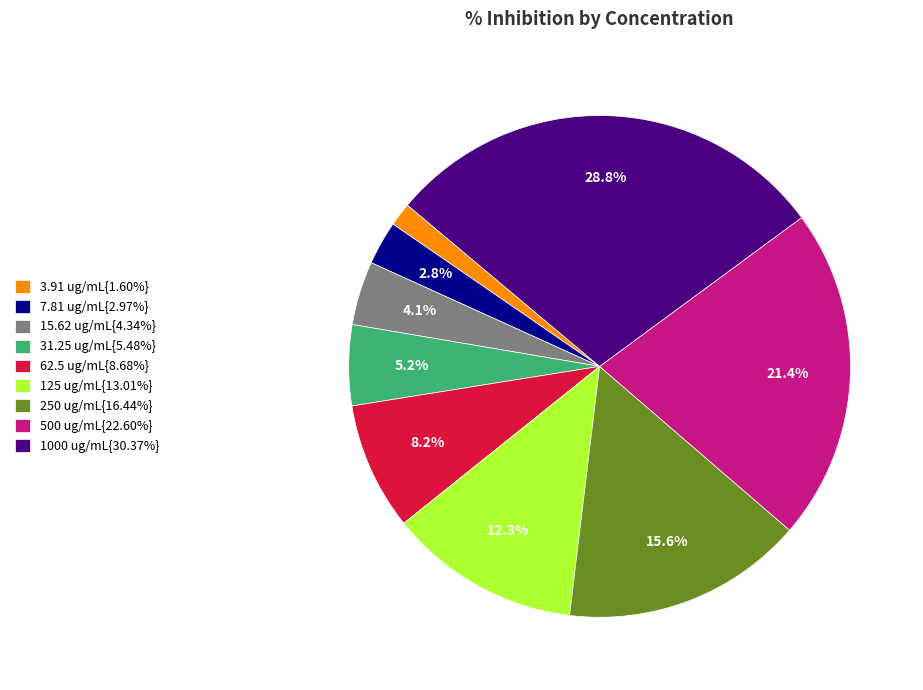

Approximately how many times larger is the value at 1000 ug/mL{30.37%} compared to 250 ug/mL{16.44%}?

1.8